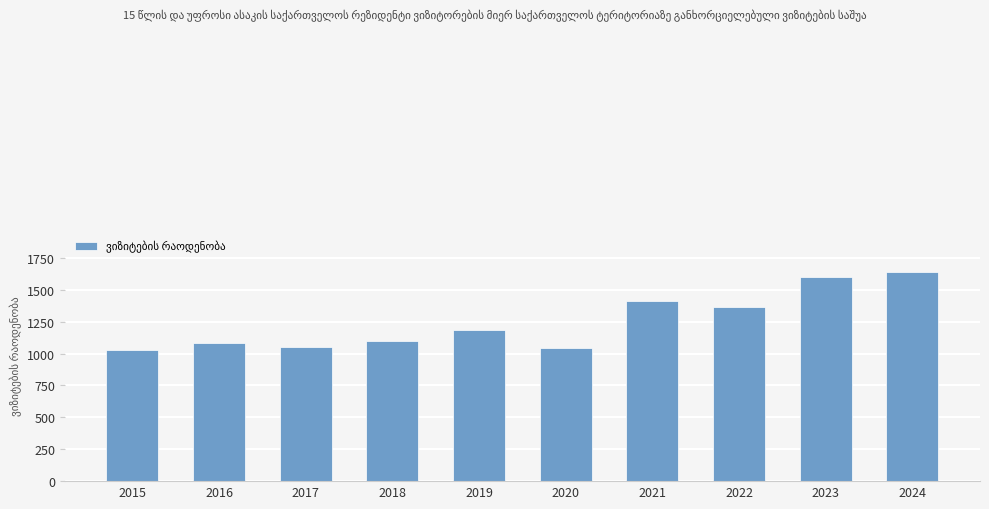

How many values exceed 1187?

5